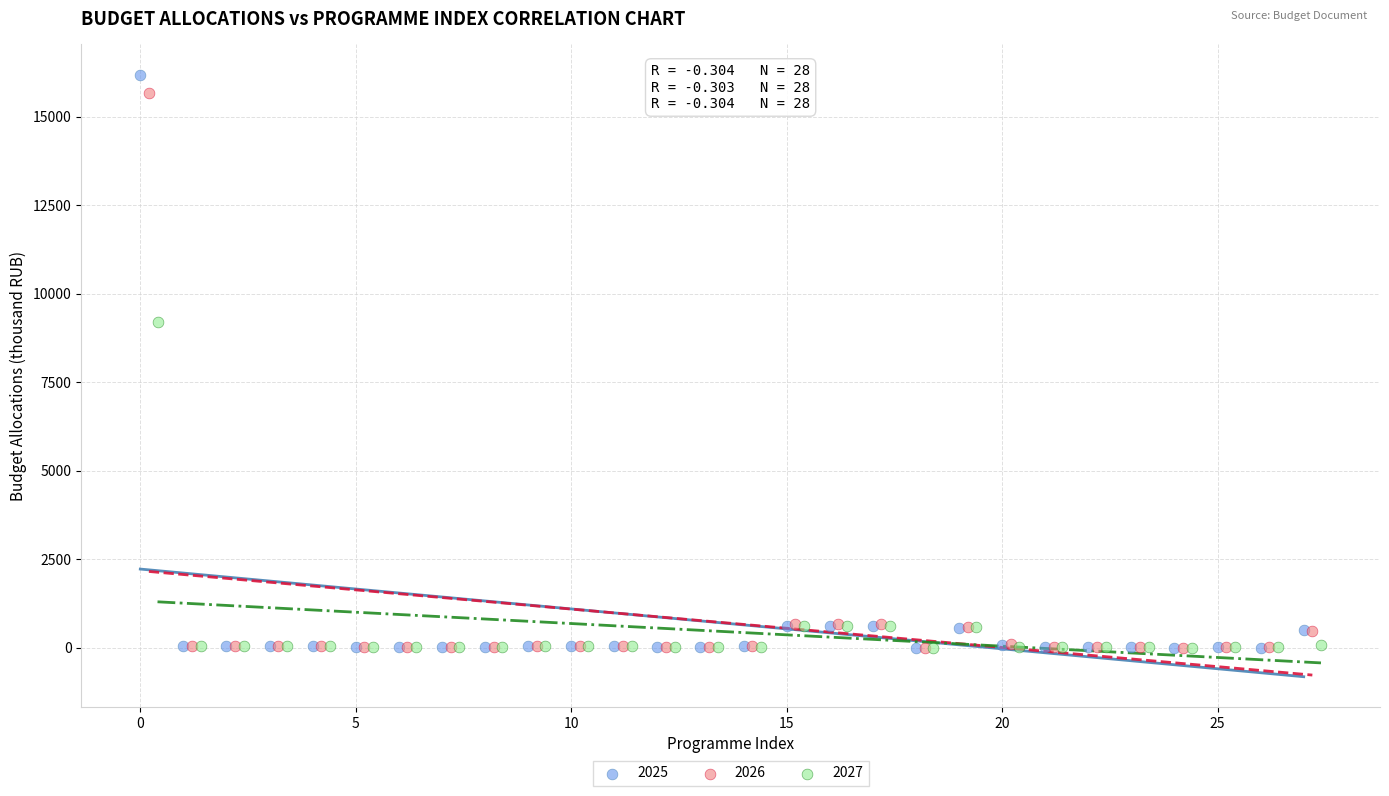

Which series has the widest spread of Y values?

2025